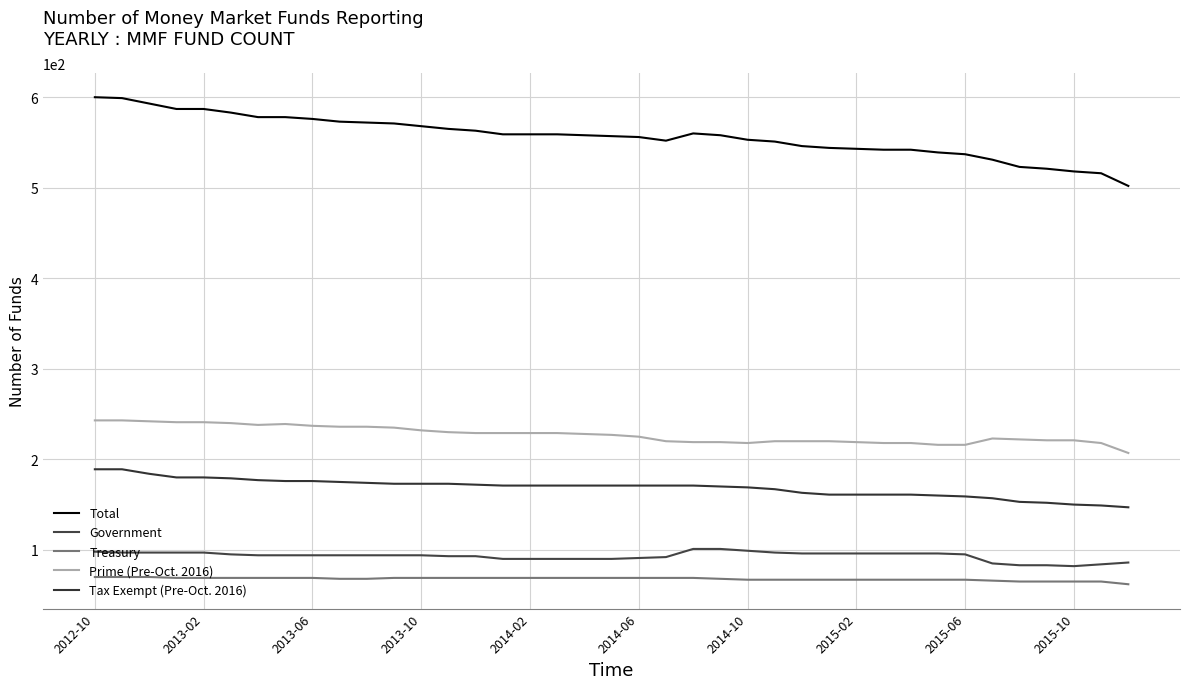

How many lines are shown in the chart?

5